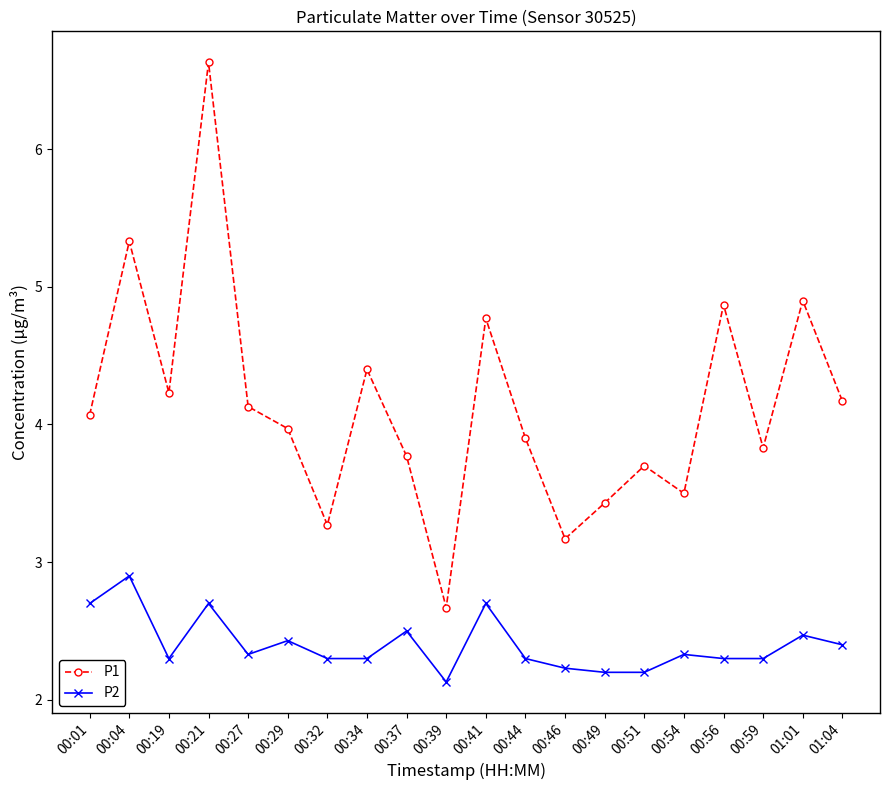

Which series has the largest range (max minus min)?

P1